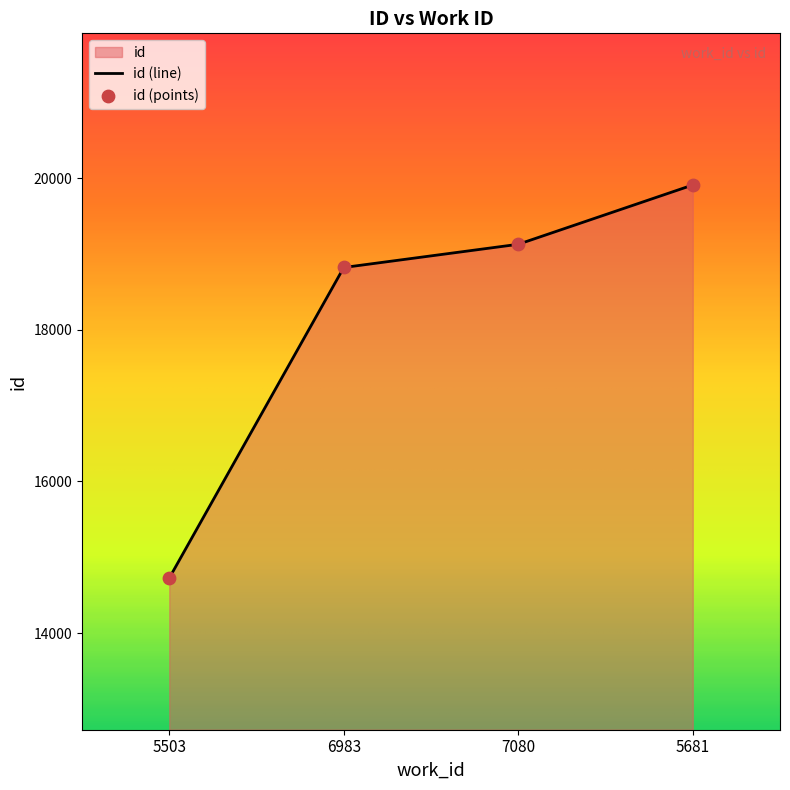

What is the change in value from 6983 to 7080?

+306